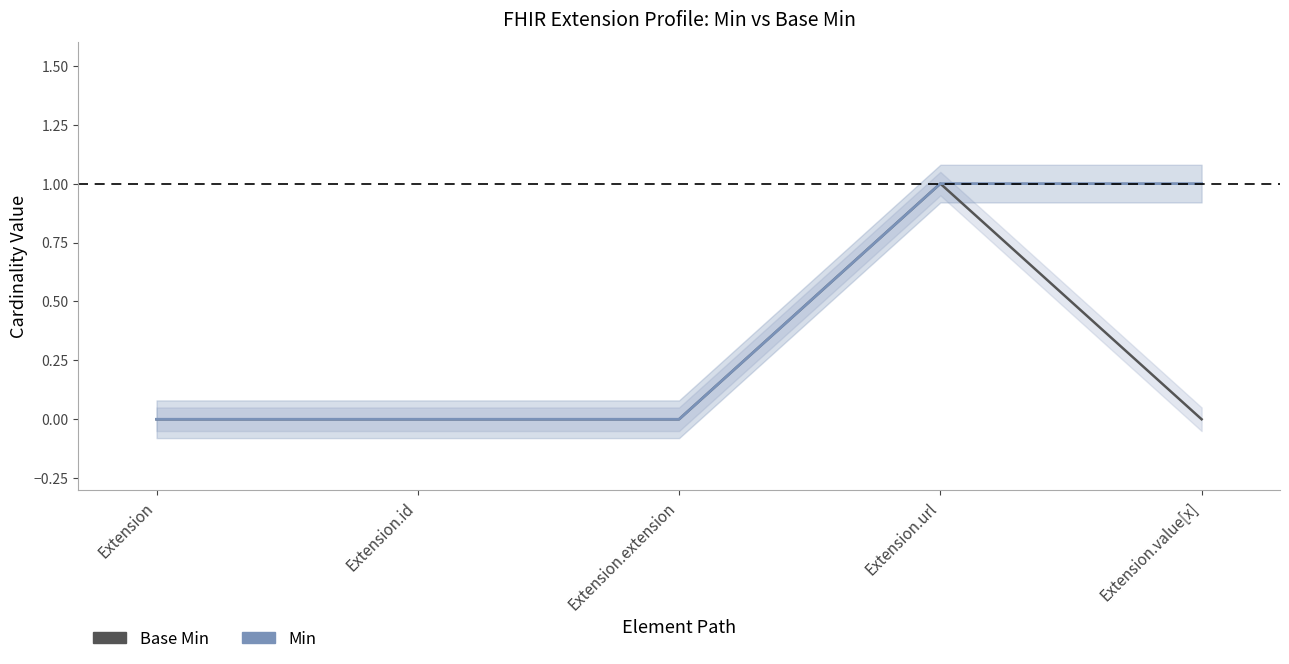

True or false: Base Min and Min intersect in this chart.

False